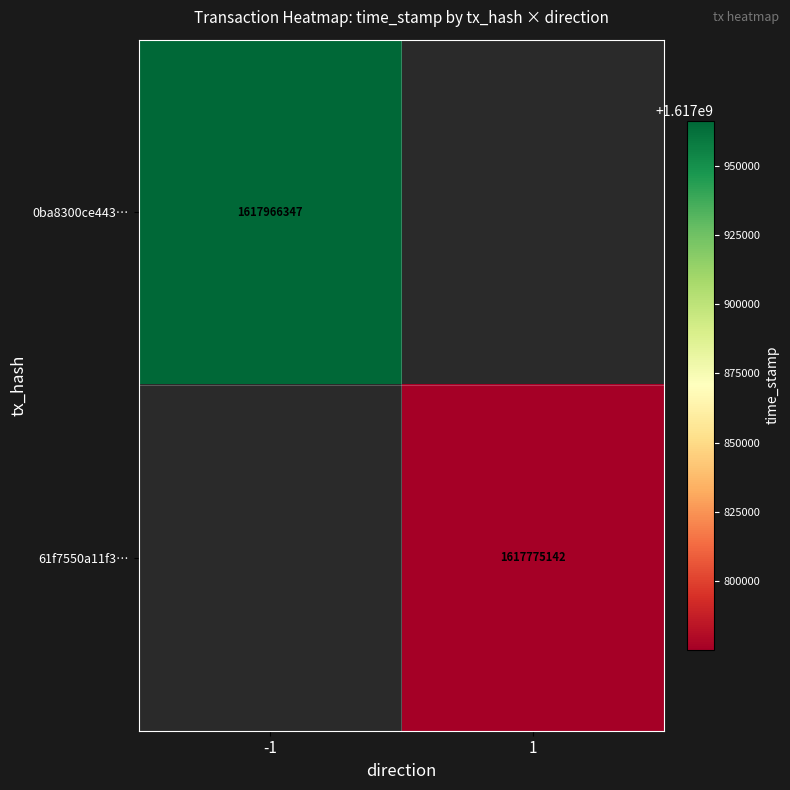

The value of 0ba8300ce443… at -1 is 1617966347. True or false?

True